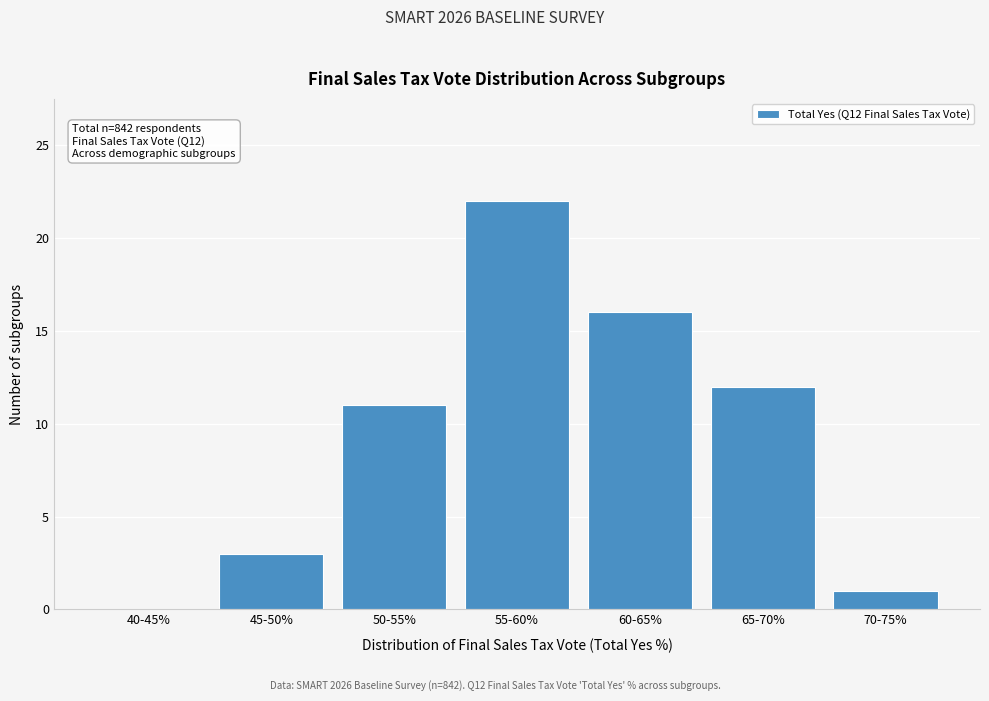

Reading right to left, transcribe all the data shown in this chart.

70-75%=1	65-70%=12	60-65%=16	55-60%=22	50-55%=11	45-50%=3	40-45%=0